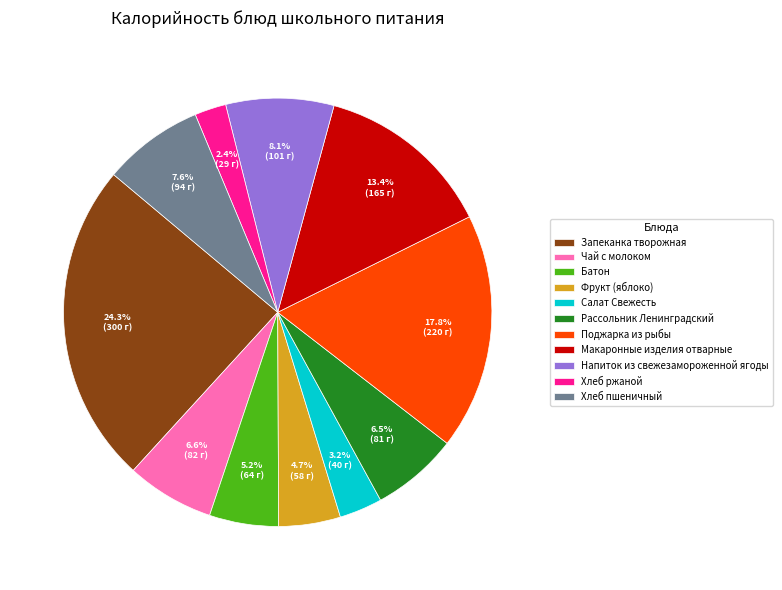

Which category has the biggest portion of the pie?

Запеканка творожная